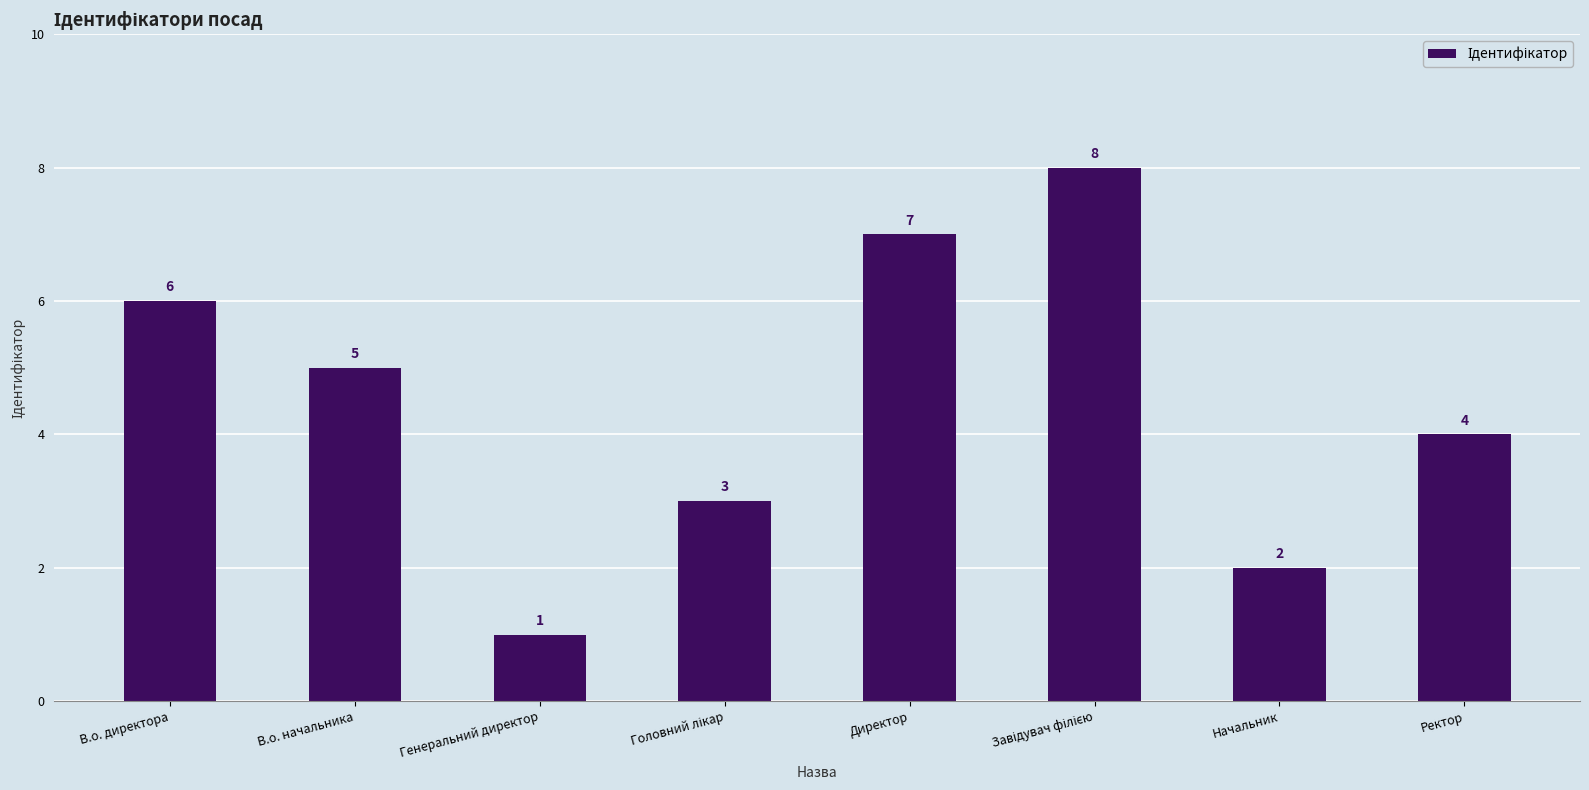

Reading right to left, list all the values displayed in this chart.

4	2	8	7	3	1	5	6